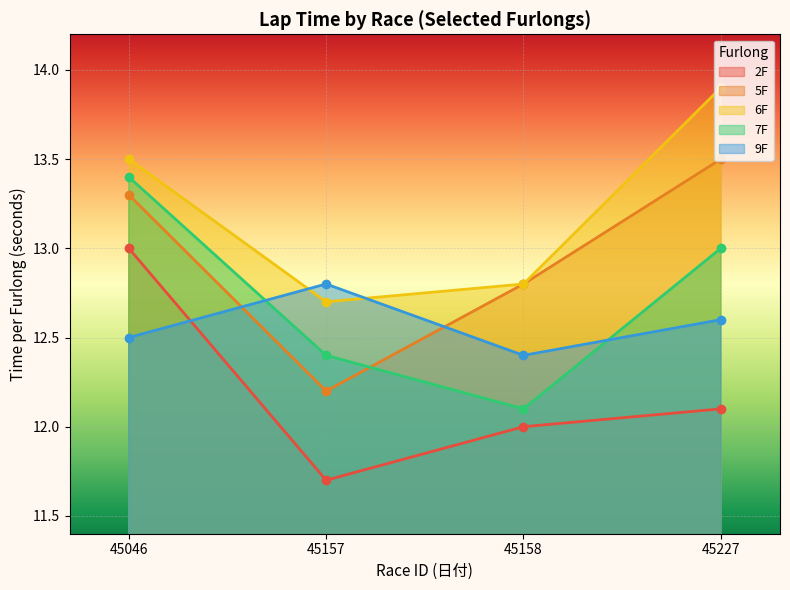

What is the value of the 9F point at the 2nd from the left?

12.8